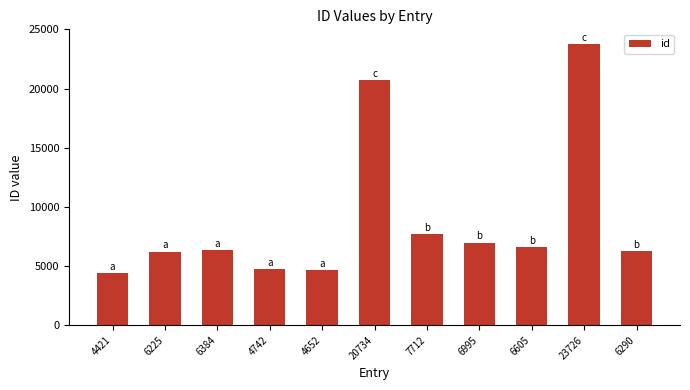

What is the change in value from 4742 to 4652?

-90